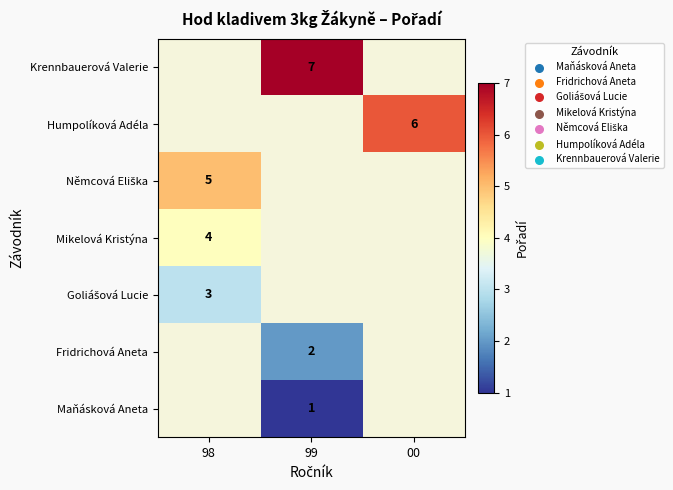

The Krennbauerová Valerie series shows 7 at 99. True or false?

True